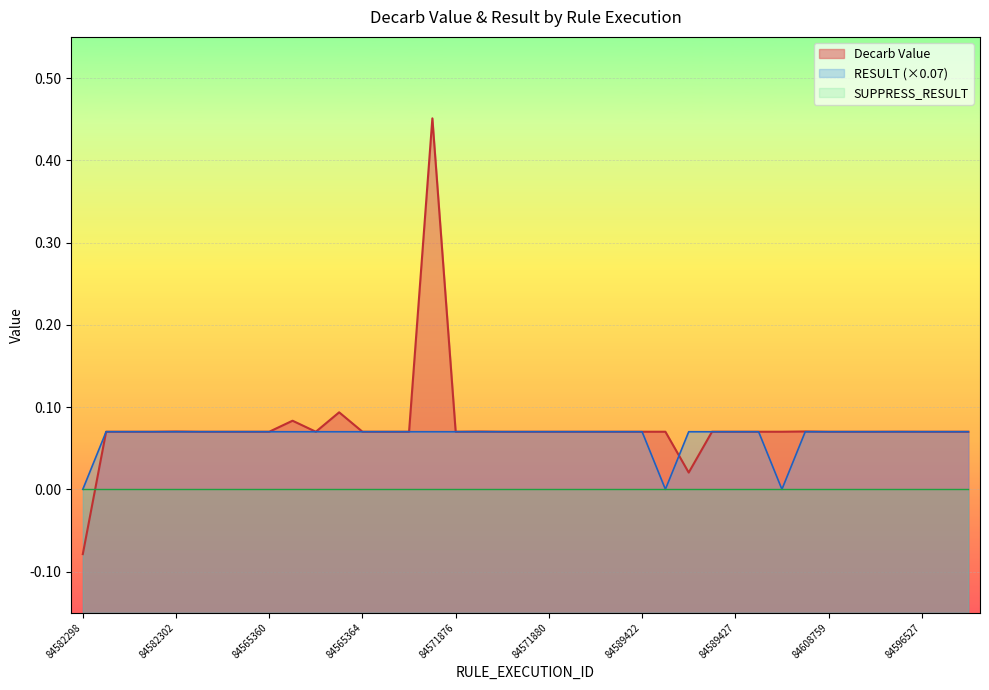

True or false: RESULT has a value of 0.1 at 84582305.

True